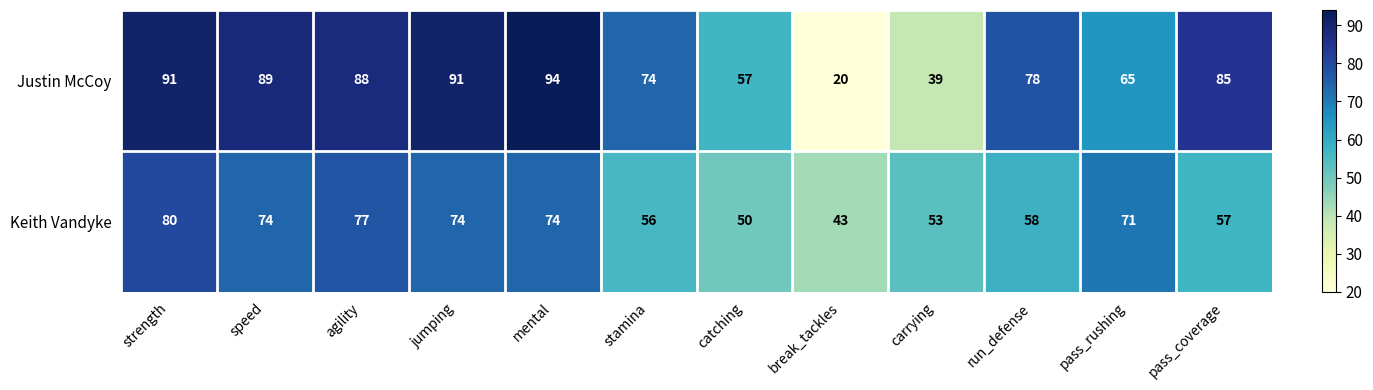

How many series are shown in this chart?

2